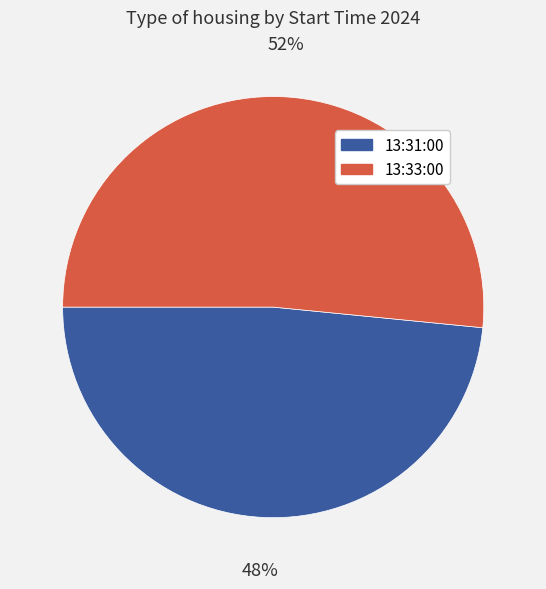

How many slices are in this pie chart?

2